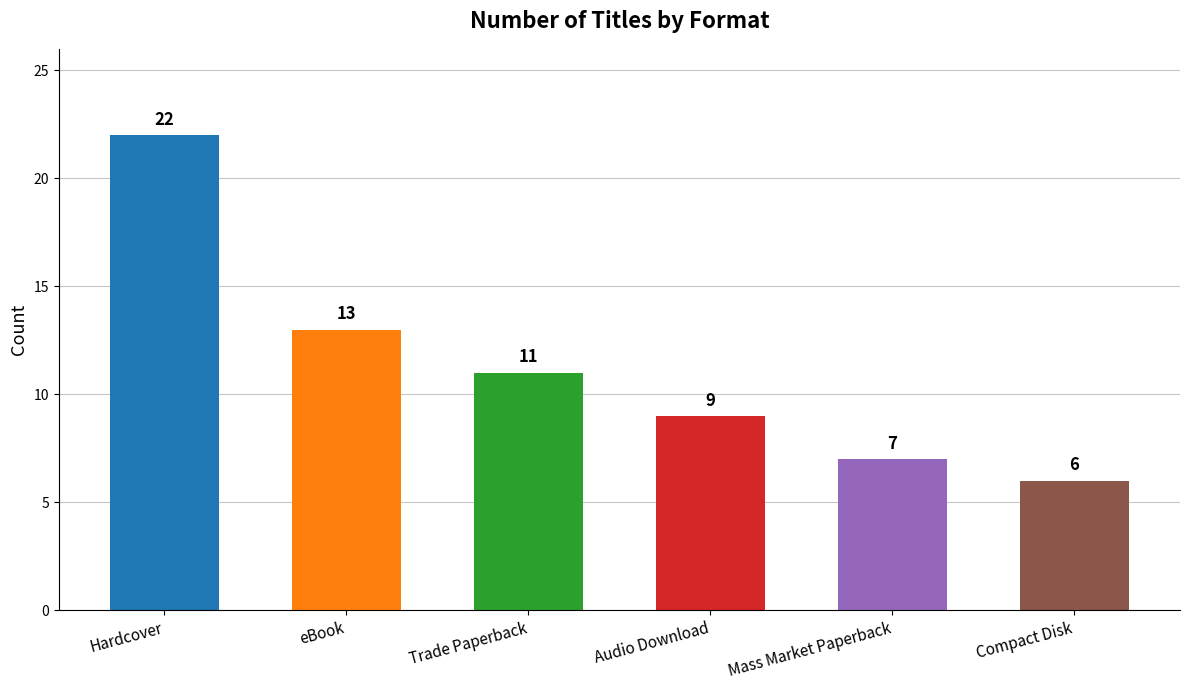

True or false: the data shows 8 at Hardcover.

False